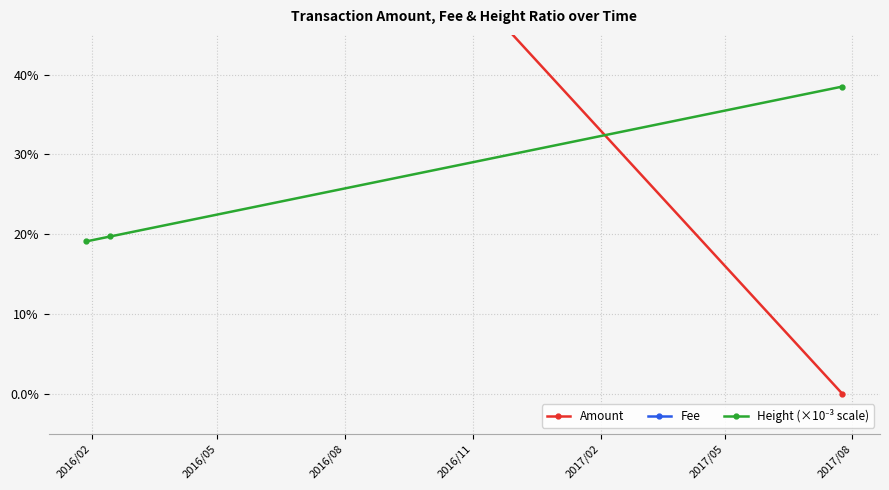

What is the value of the Height (×10⁻³ scale) point at the 3rd from the left?

0.4